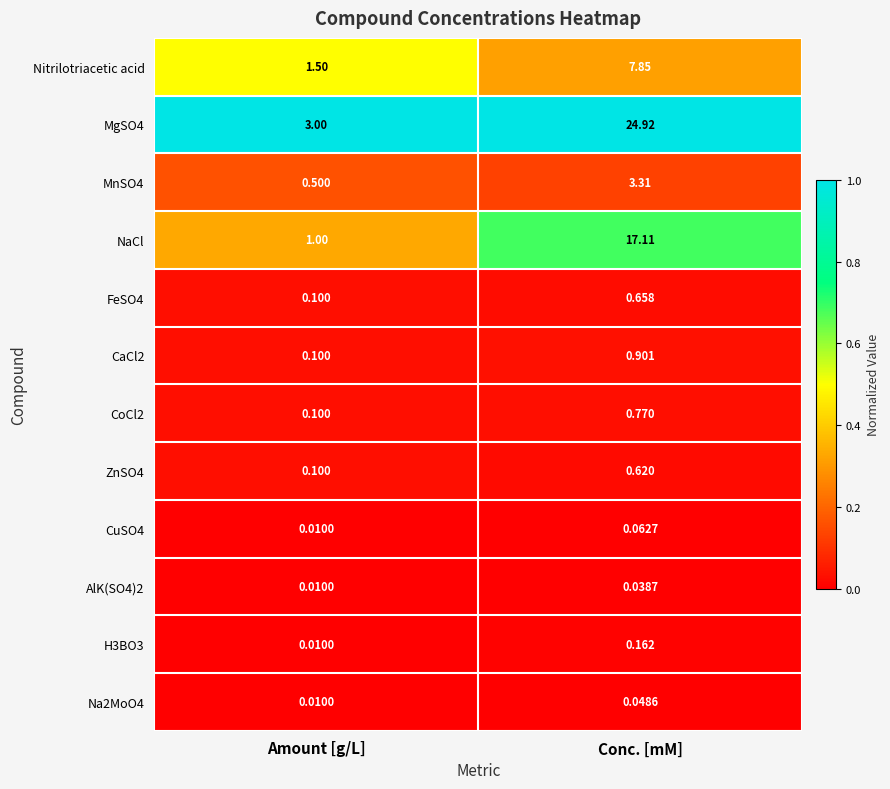

At which category is the sum across all series the highest?

Conc. [mM]